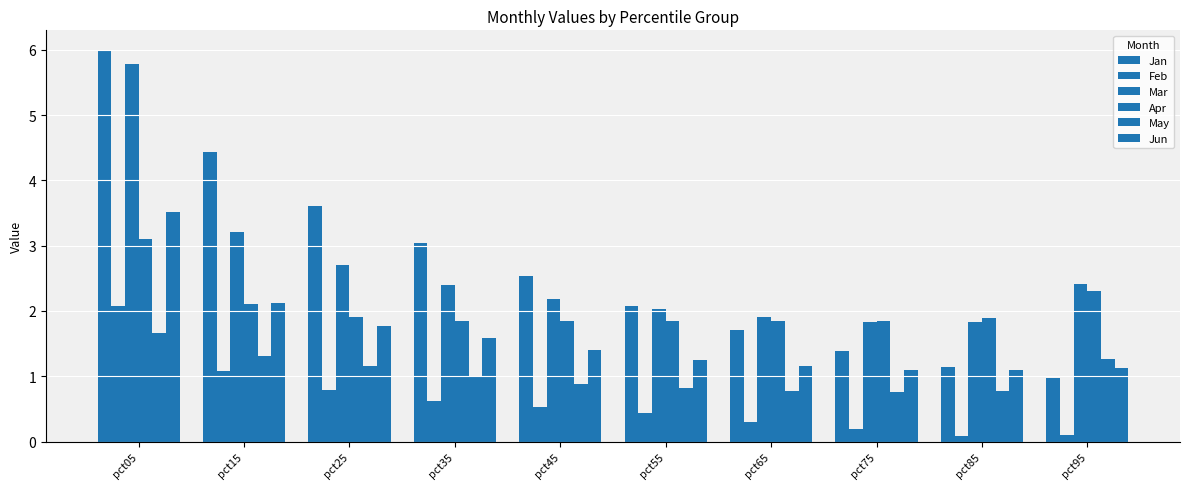

What is the sum of the Jun values at pct35 and pct85?

2.7